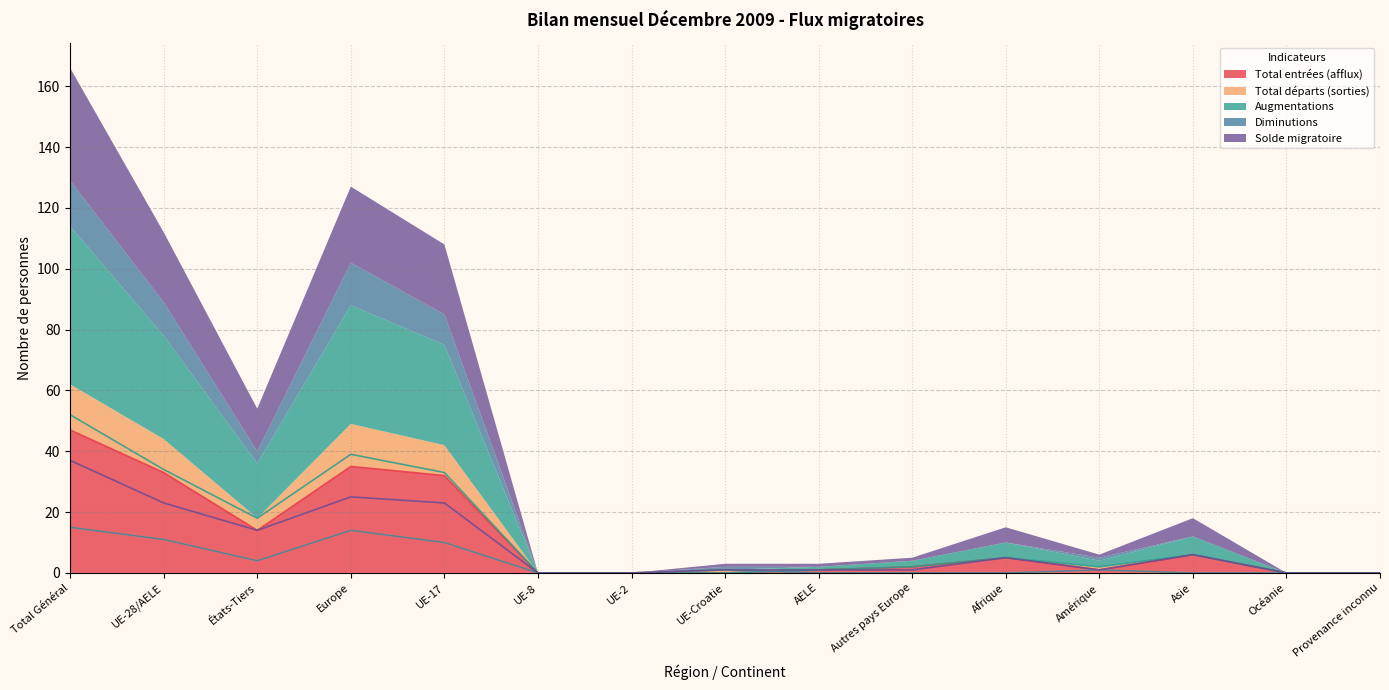

Which category has the highest value in the Total entrées (afflux) series?

Total Général